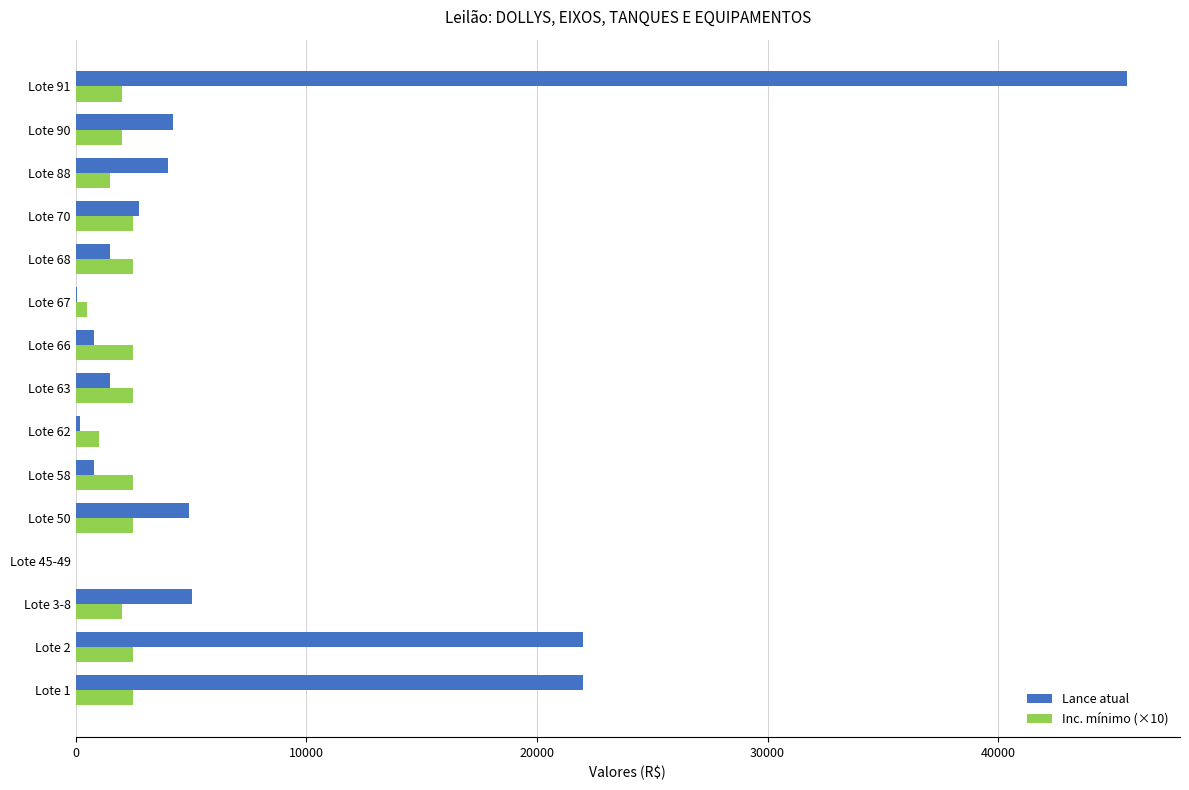

Is the value of Inc. mínimo (×10) at Lote 1 greater than the value of Lance atual at Lote 62?

Yes